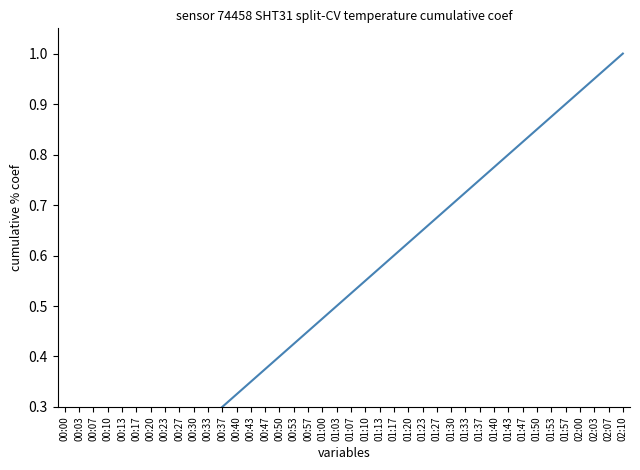

What is the change in value from 00:20 to 01:53?

+0.7